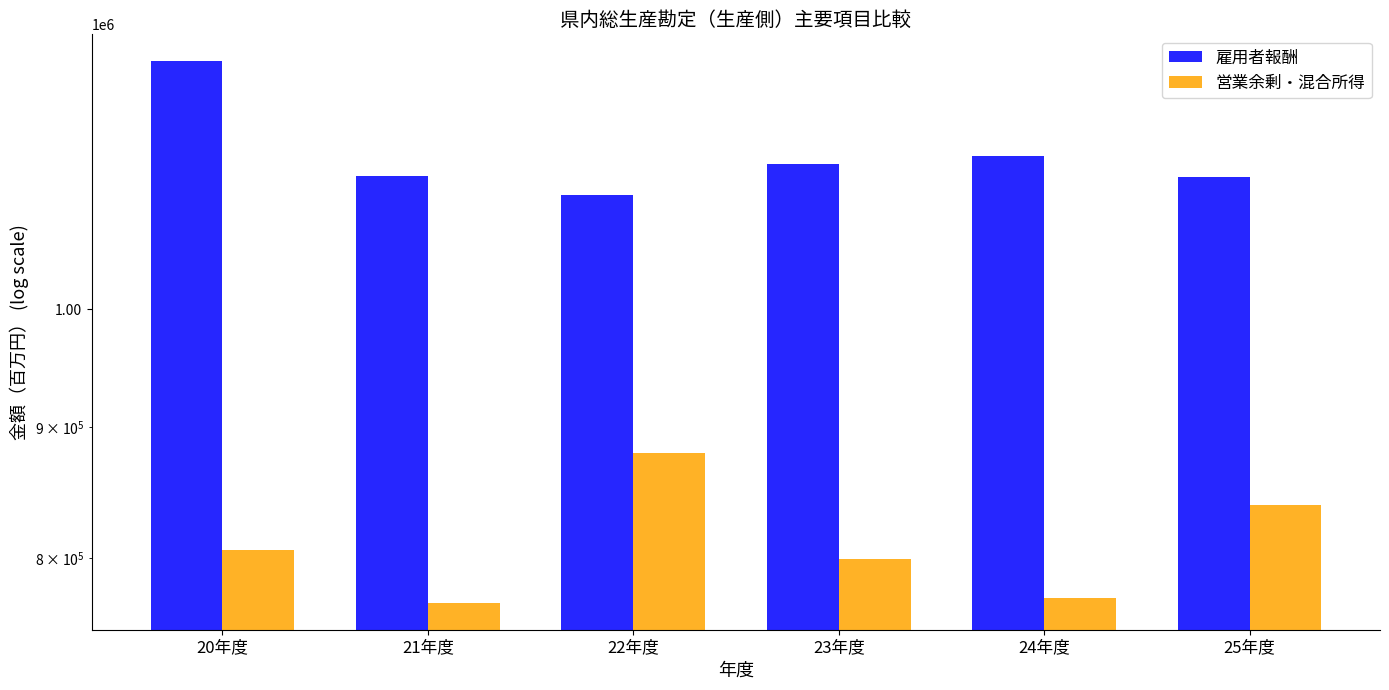

At 22年度, list the series in order from smallest to largest.

営業余剰・混合所得, 雇用者報酬